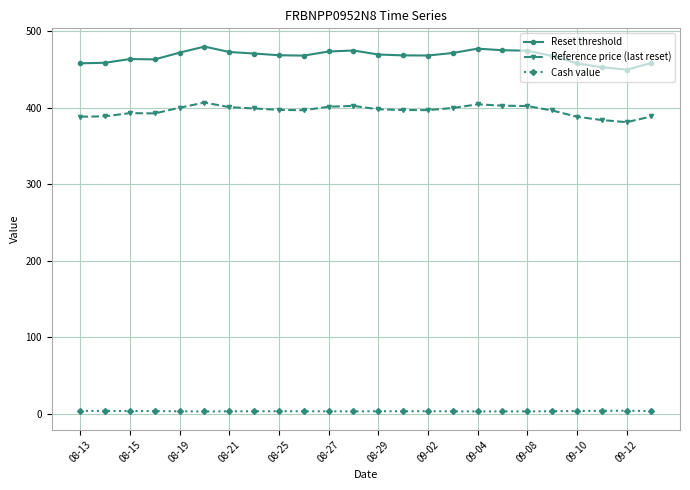

What is the difference between the maximum and minimum values in the Cash value series?

1.0